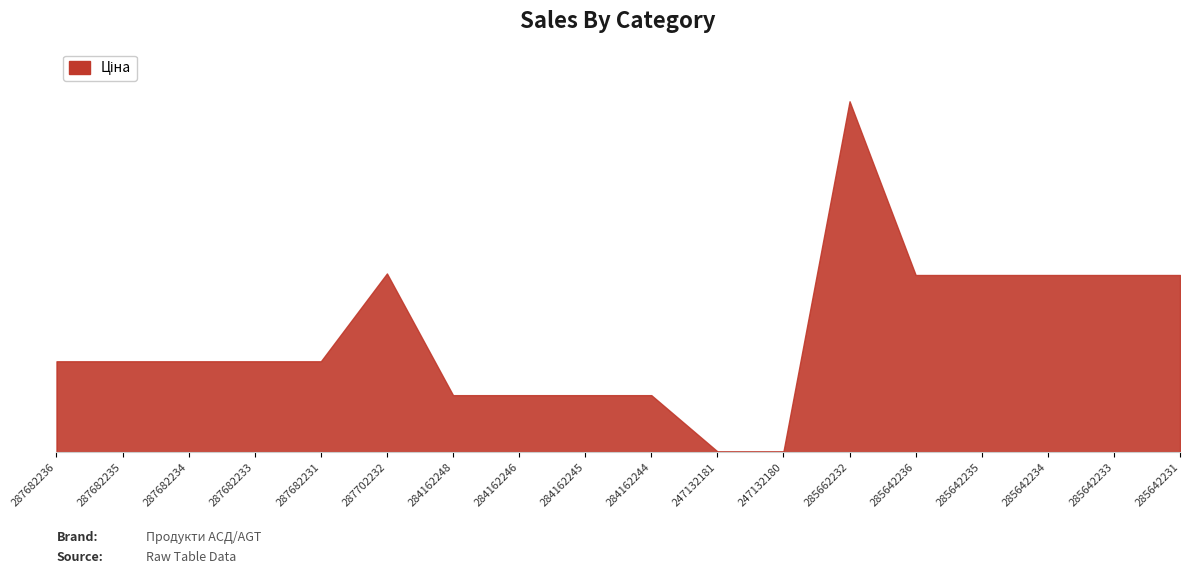

Does the chart display data point markers on the line(s)?

No